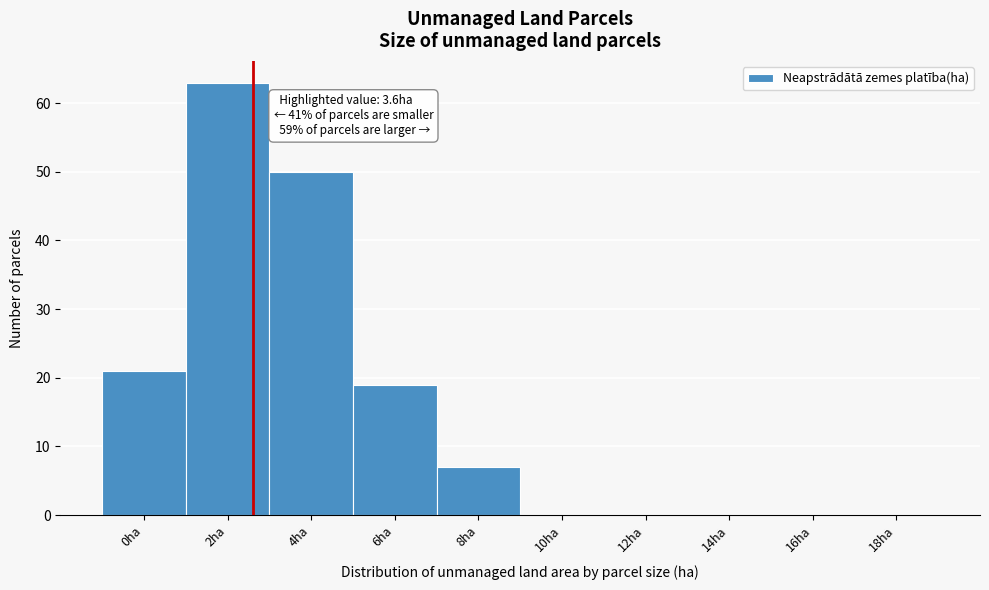

Reading right to left, extract all data points from this chart.

18ha=0	16ha=0	14ha=0	12ha=0	10ha=0	8ha=7	6ha=19	4ha=50	2ha=63	0ha=21